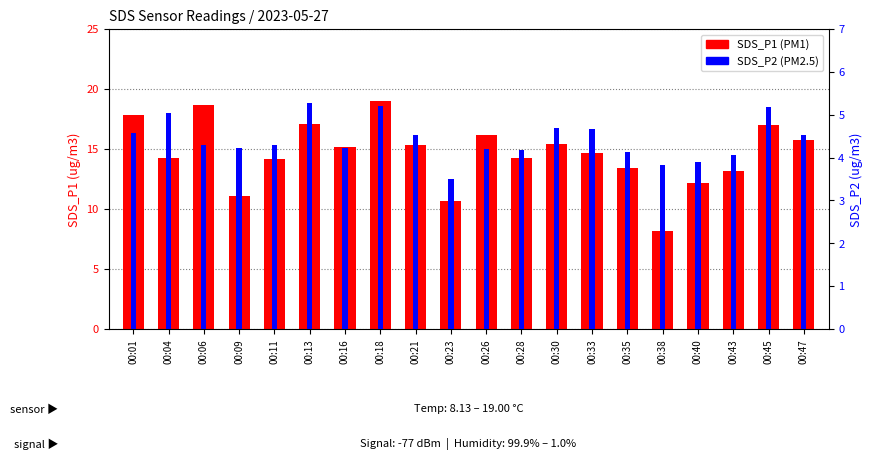

What is the approximate value of SDS_P2 at 00:23?

3.5